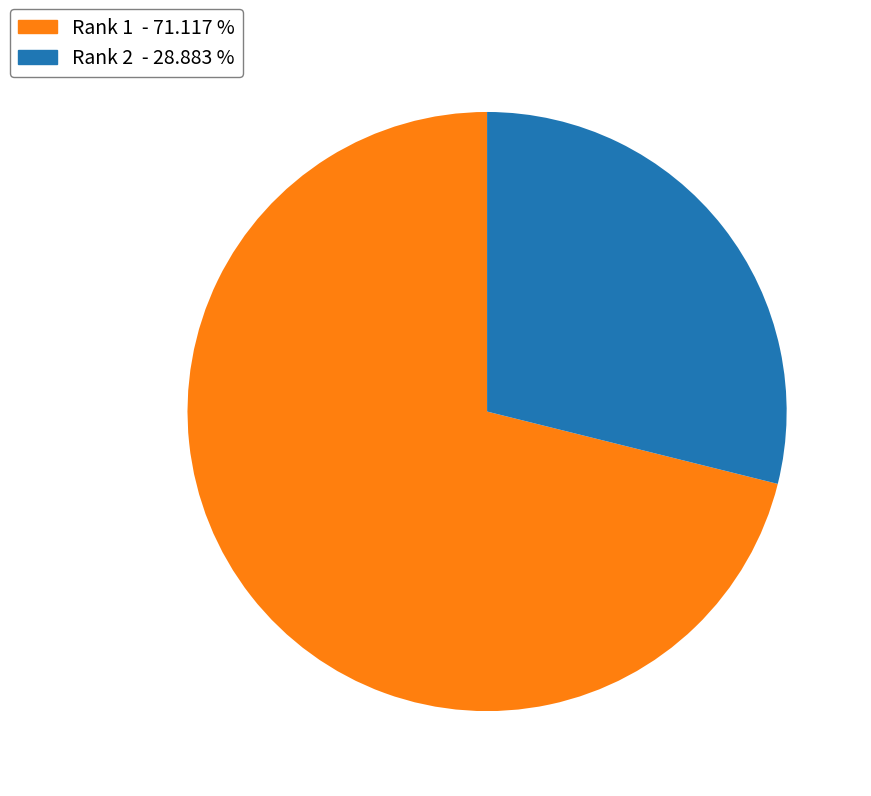

Is there any slice that represents more than half of the pie?

Yes